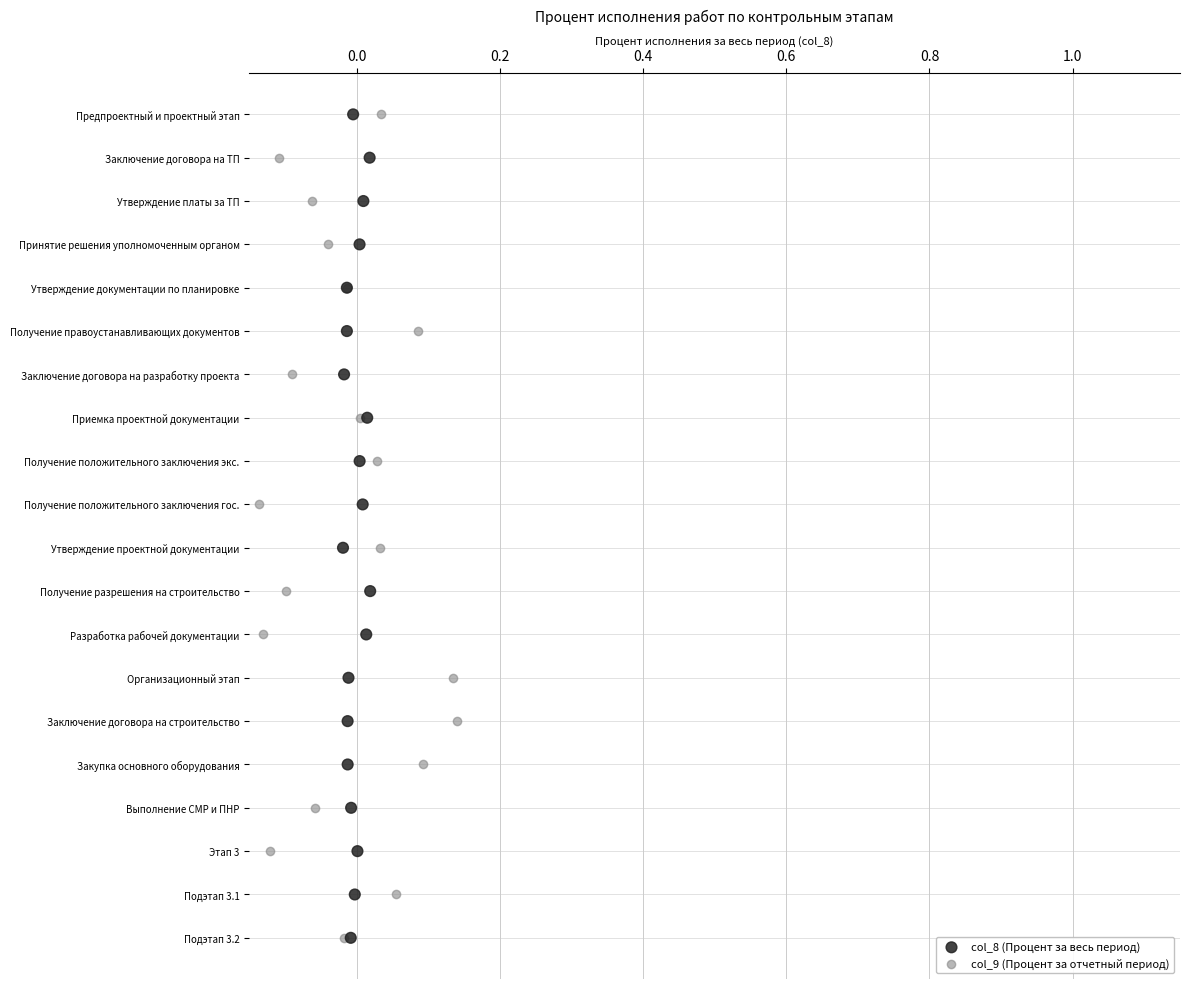

What are all the series names shown in the legend?

col_8 (Процент за весь период), col_9 (Процент за отчетный период)